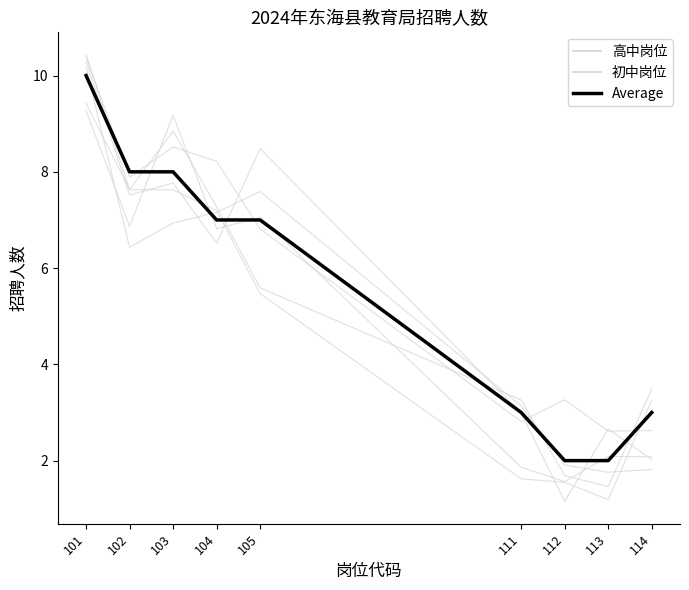

What is the maximum value for Average?

10